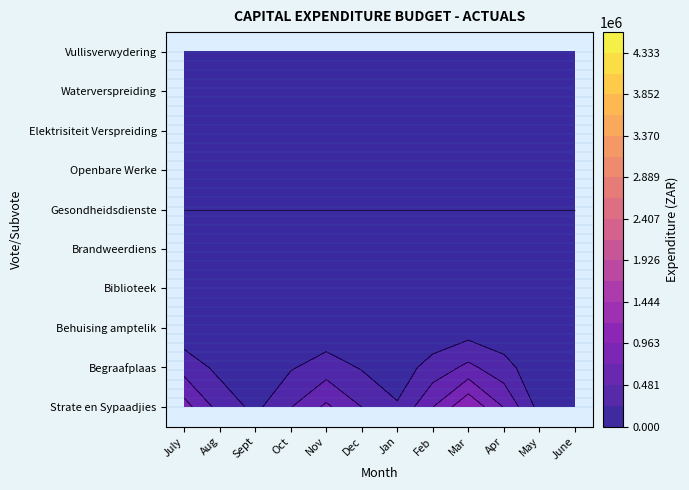

What is the total value across all series at July?

2000000